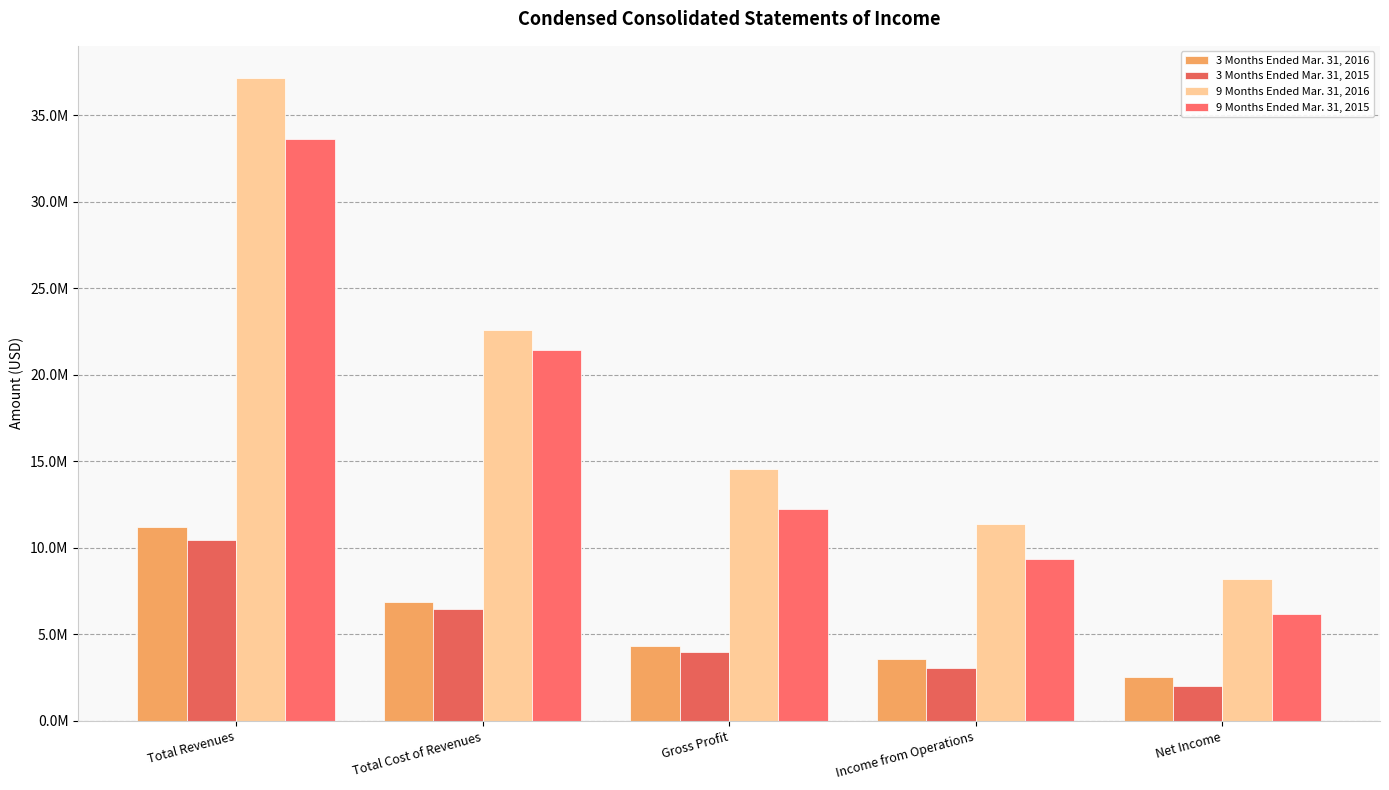

Which has a higher value, Gross Profit or Net Income?

Gross Profit